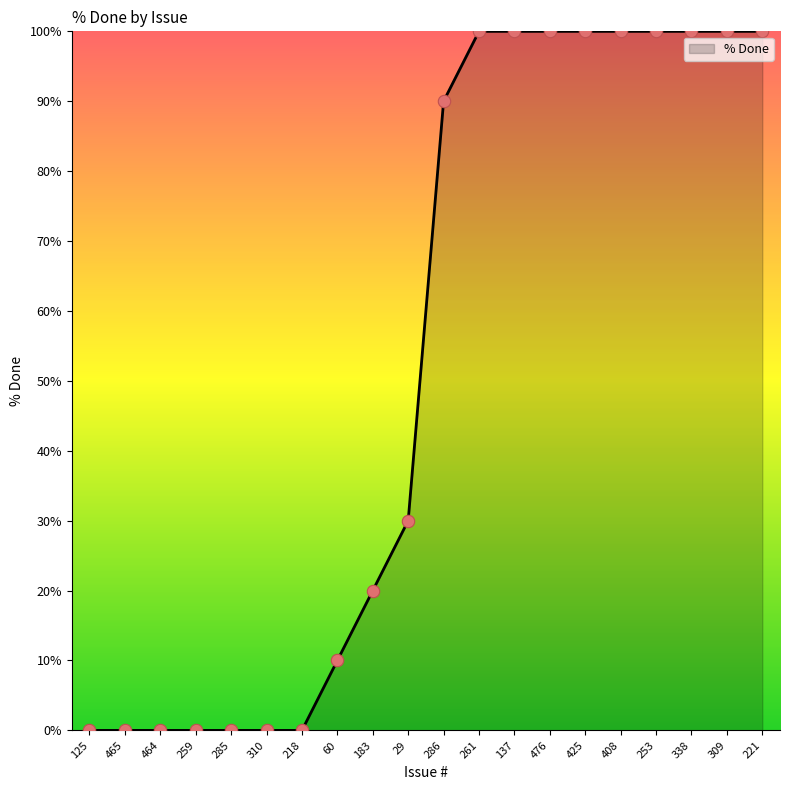

Which has a higher value, 261 or 285?

261